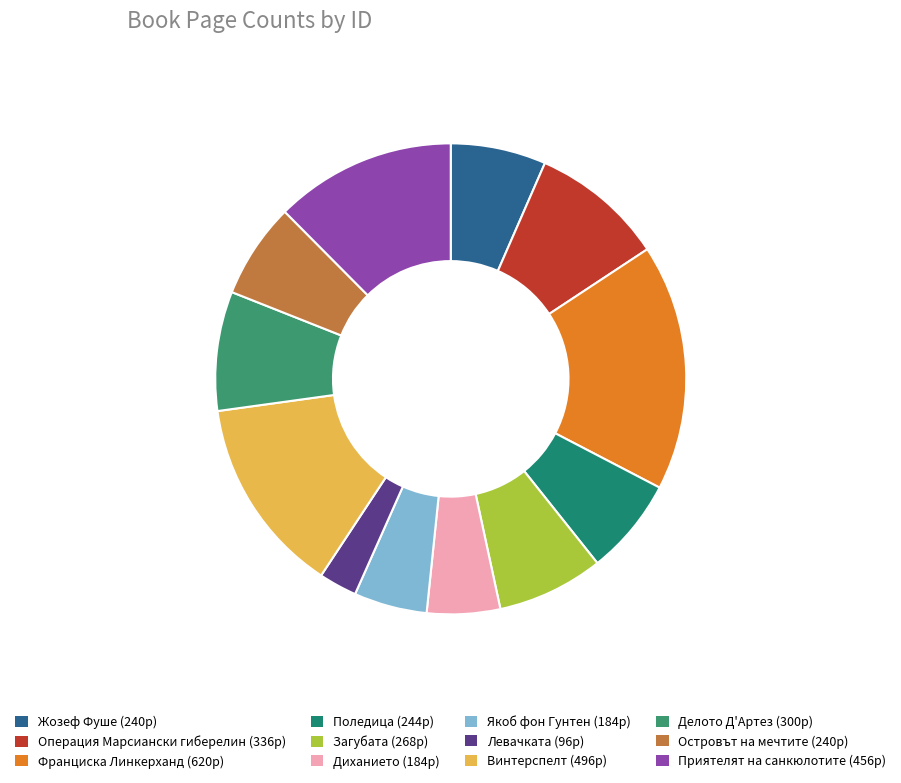

How many segments does this pie chart have?

12